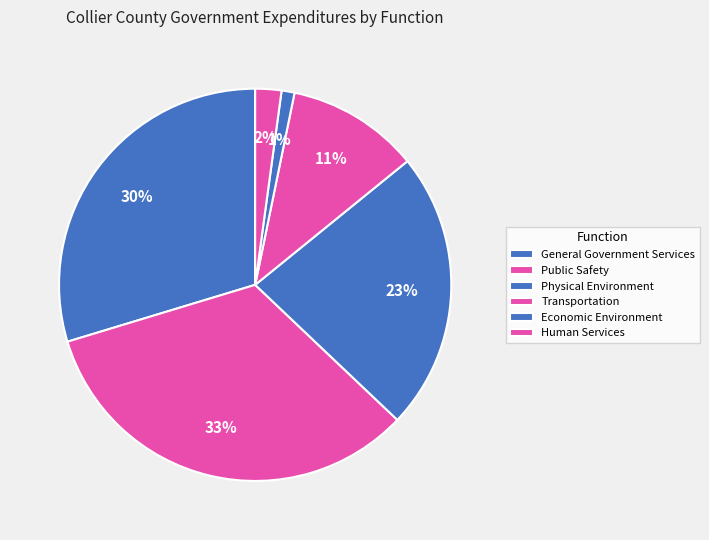

What percentage is NOT represented by Public Safety?

66.8%